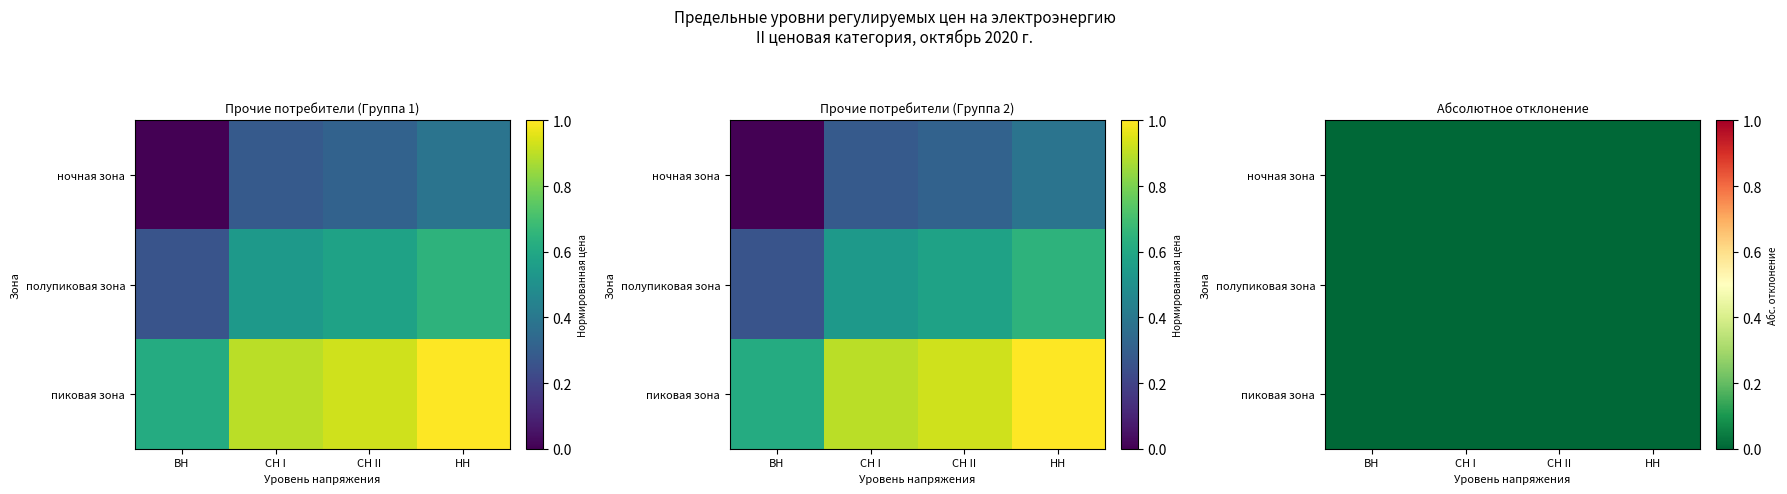

At which label is пиковая зона closest to 0?

ВН